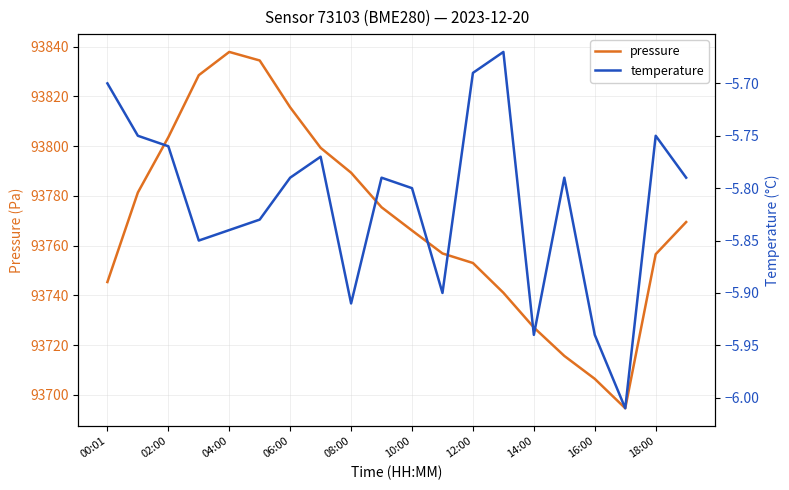

What is the highest value of the temperature series?

-5.7